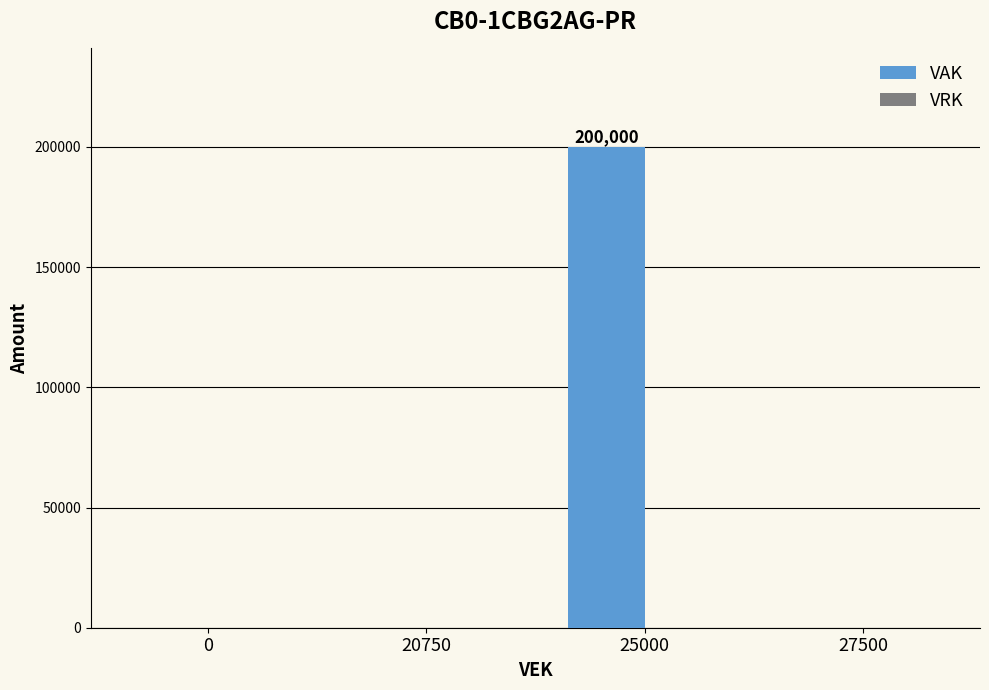

Reading left to right, transcribe all the data shown in this chart.

0=0	20750=0	25000=200000	27500=0